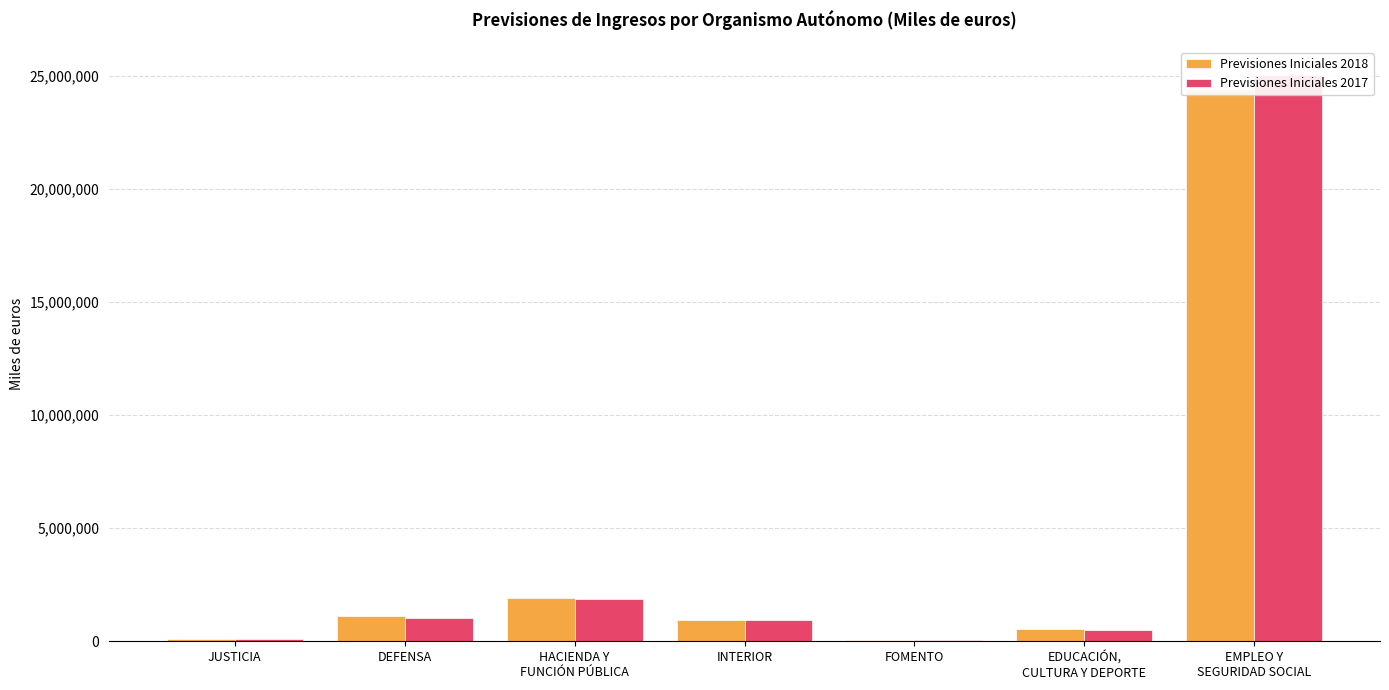

Reading left to right, extract all data points from this chart.

Previsiones Iniciales 2018: JUSTICIA=111669	DEFENSA=1088236	HACIENDA Y
FUNCIÓN PÚBLICA=1895671	INTERIOR=945426	FOMENTO=39755	EDUCACIÓN,
CULTURA Y DEPORTE=520905	EMPLEO Y
SEGURIDAD SOCIAL=24365647
Previsiones Iniciales 2017: JUSTICIA=109498	DEFENSA=1031655	HACIENDA Y
FUNCIÓN PÚBLICA=1852696	INTERIOR=918948	FOMENTO=36485	EDUCACIÓN,
CULTURA Y DEPORTE=488588	EMPLEO Y
SEGURIDAD SOCIAL=25023025